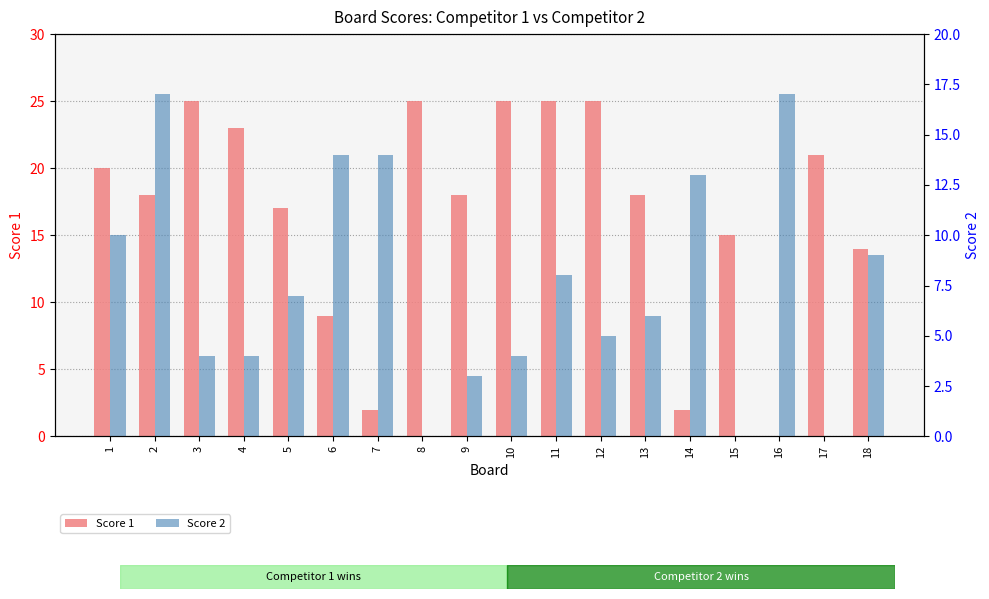

At which label is Score 1 closest to 12?

18